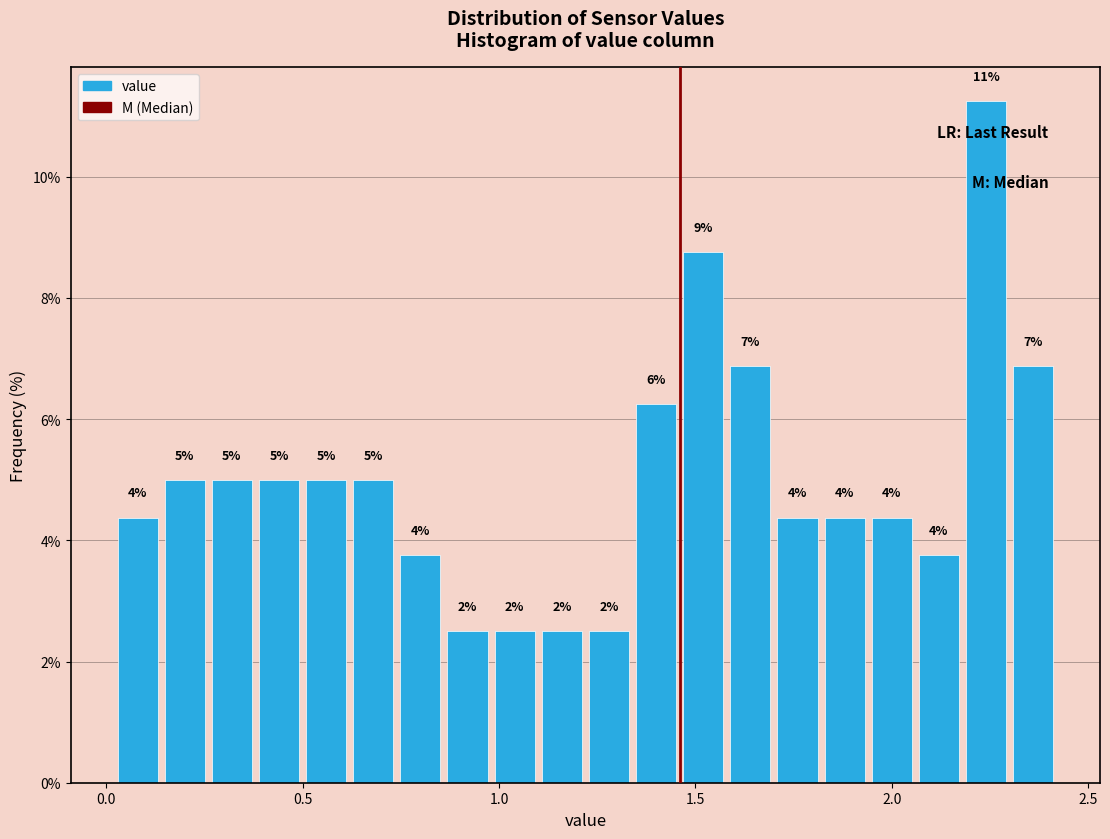

Read against the x-axis, roughly where is the centre of the tallest bar?

2.25